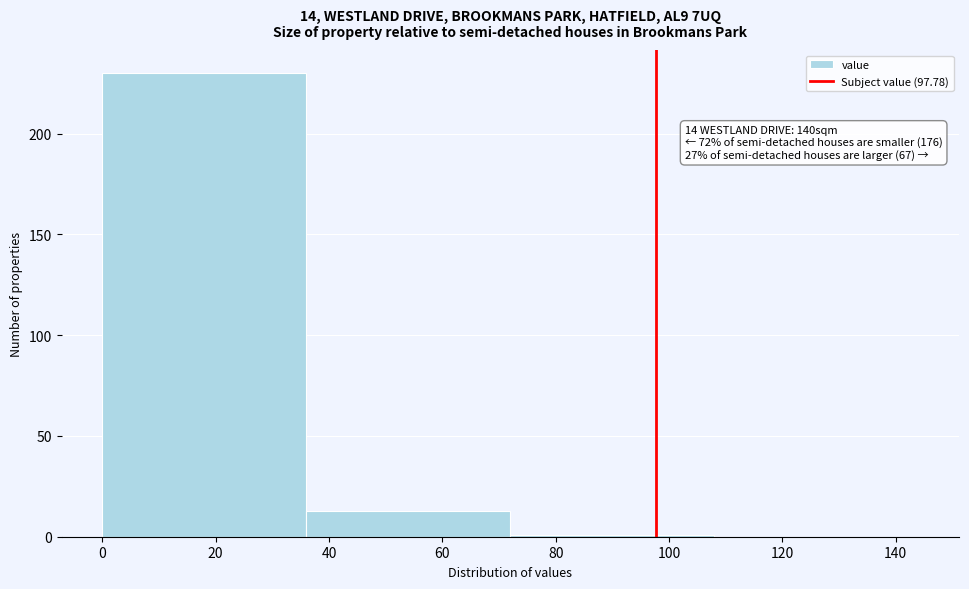

Which range on the x-axis has the tallest bar?

0 to 36